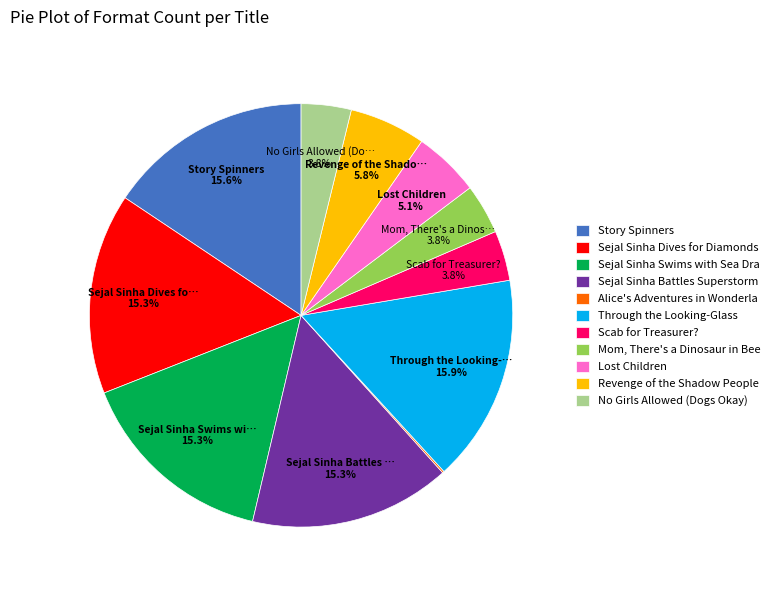

Is there any slice that represents more than half of the pie?

No